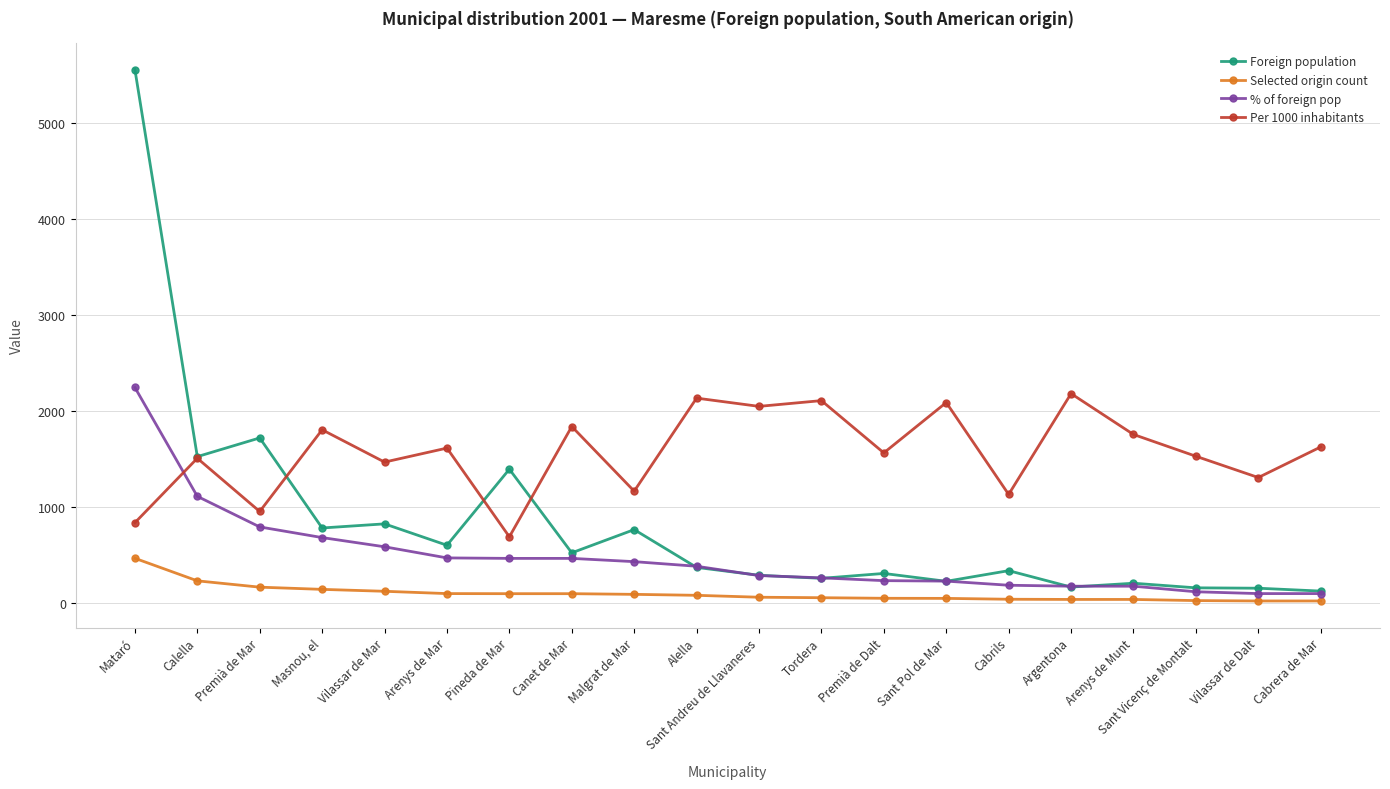

What is the label of the 17th point from the right?

Masnou, el